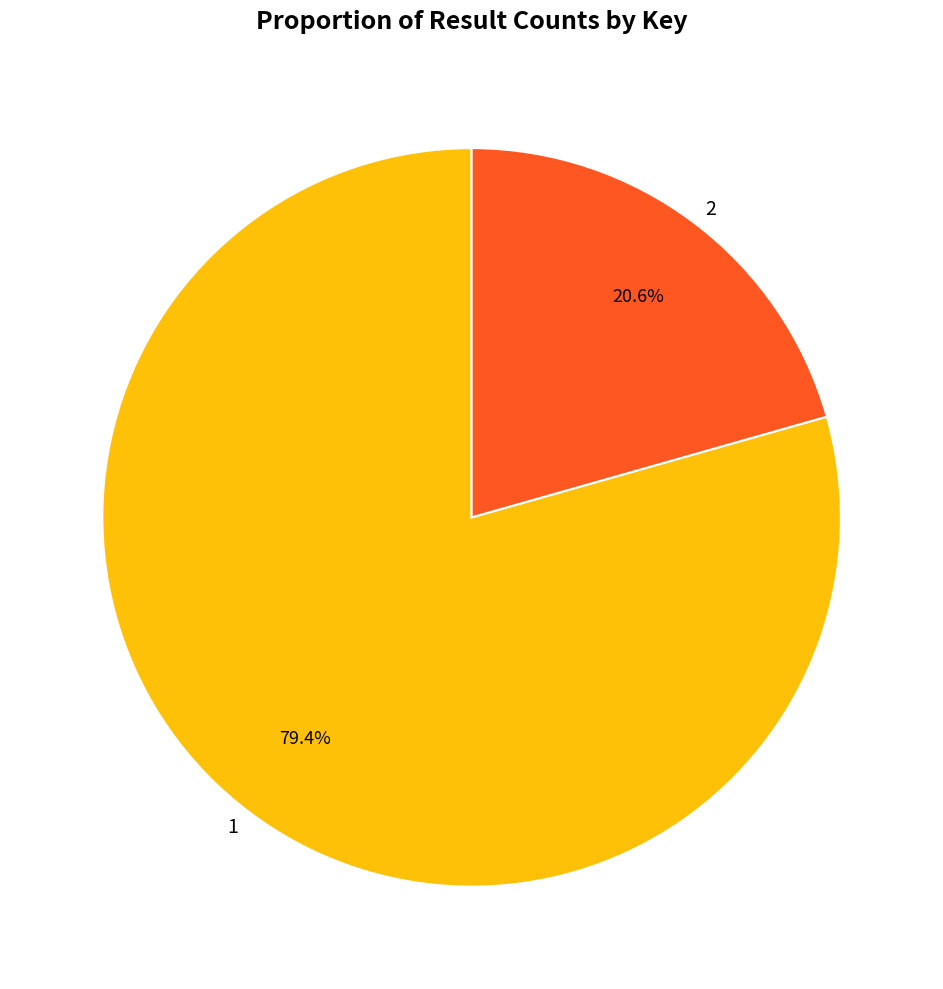

To the nearest percent, what portion does 1 represent?

79%